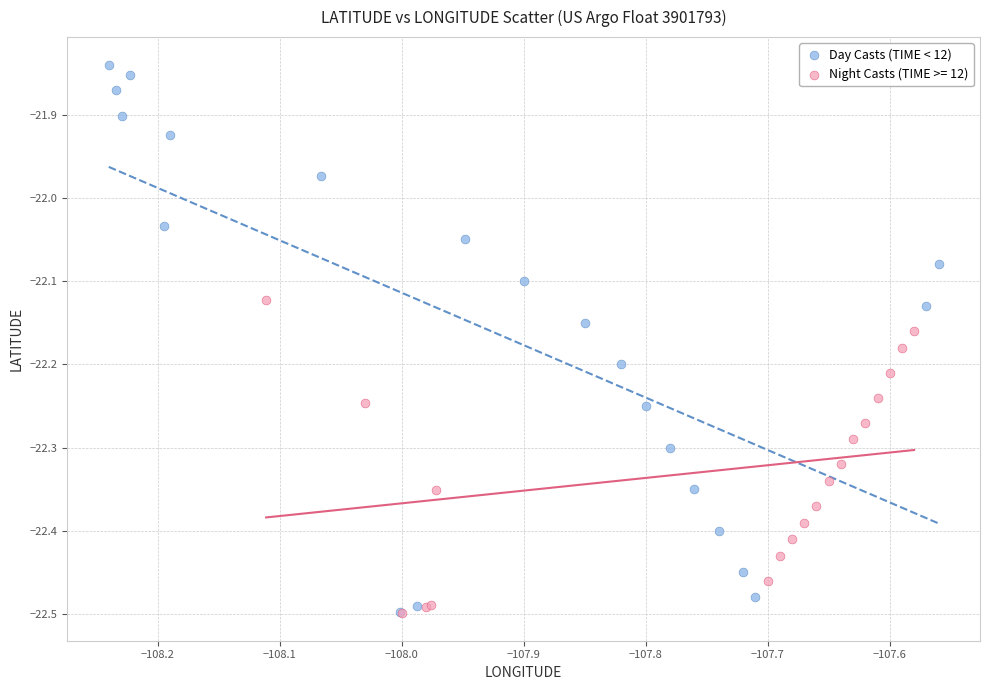

Which series contains the highest Y value?

Day Casts (TIME < 12)